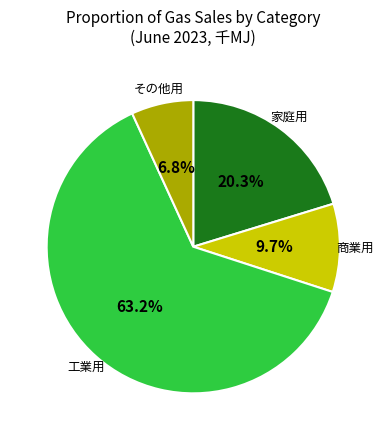

Is there any slice that represents more than half of the pie?

Yes